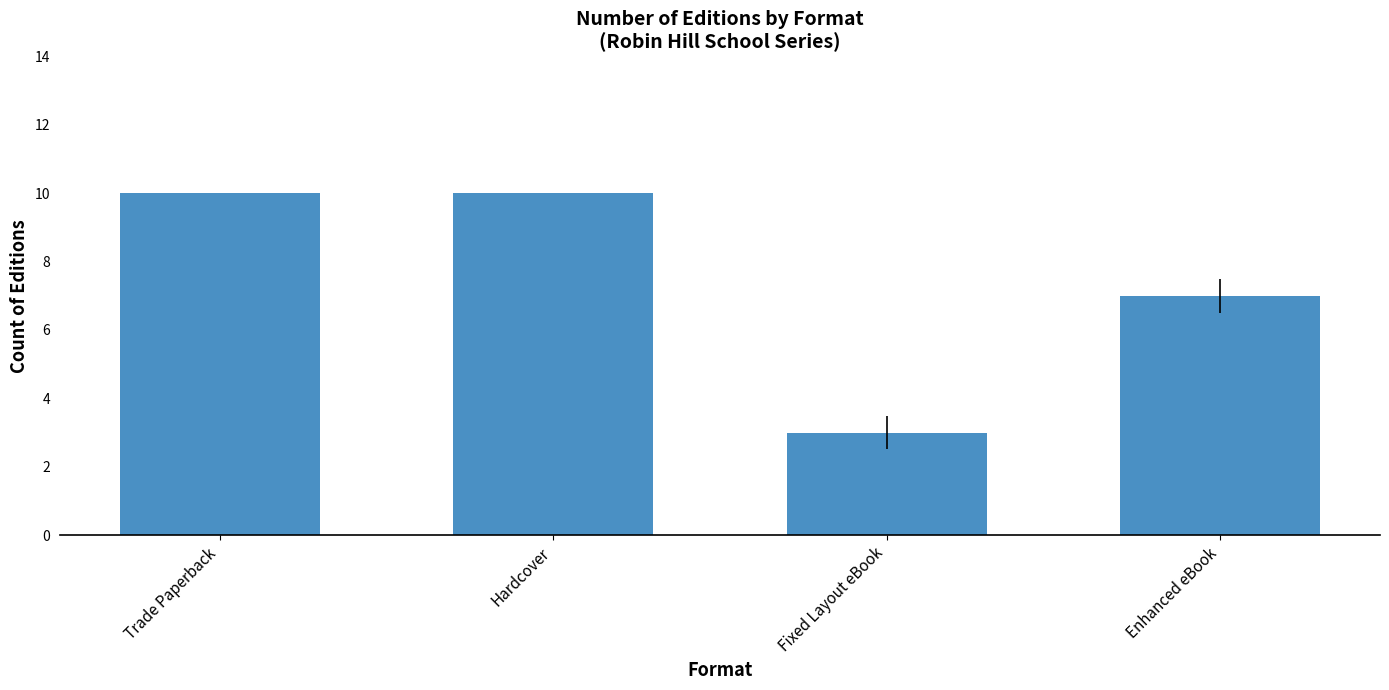

What is the label of the 2nd bar from the left?

Hardcover